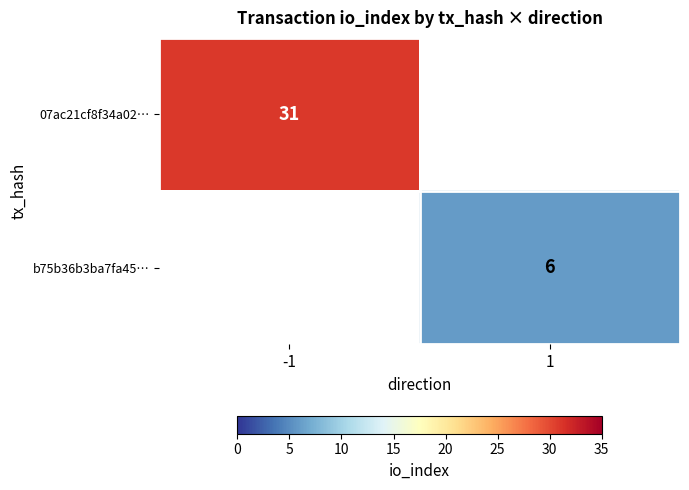

The b75b36b3ba7fa45… series shows 6 at 1. True or false?

True